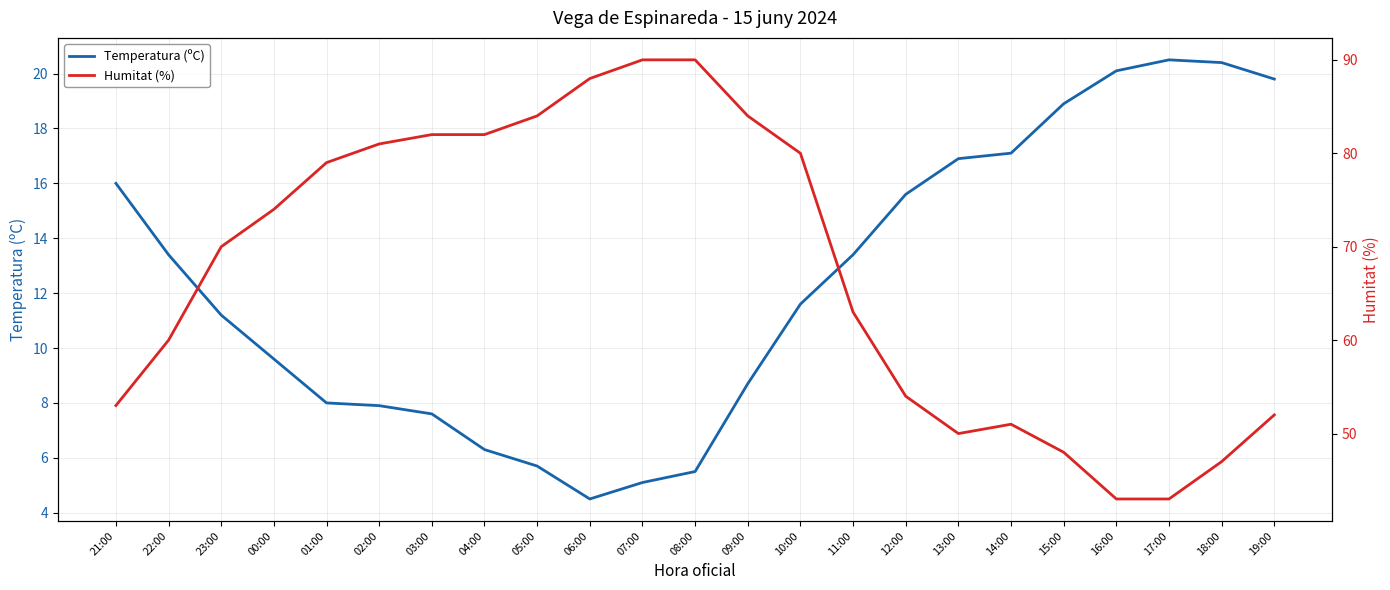

What is the sum of all Temperatura (ºC) values?

283.8